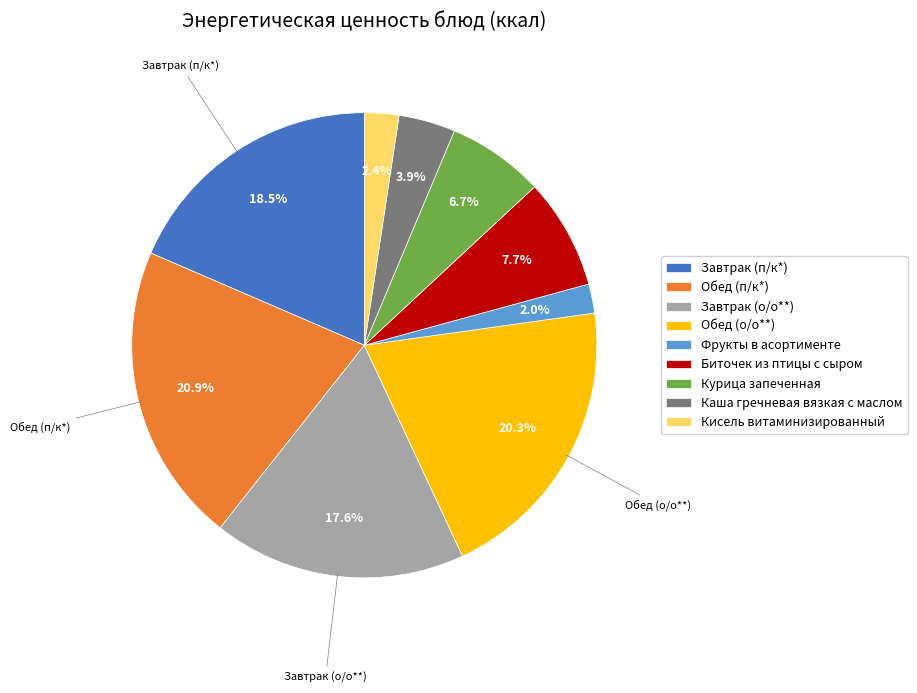

Is the sum of Завтрак (о/о**) and Каша гречневая вязкая с маслом greater than half?

No